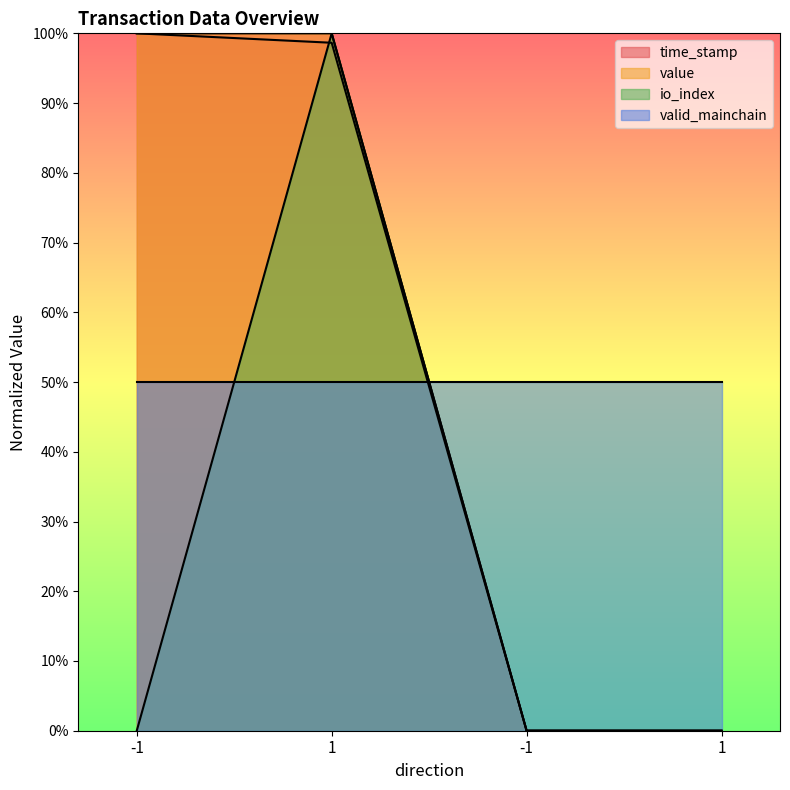

Count the number of categories in the chart.

4